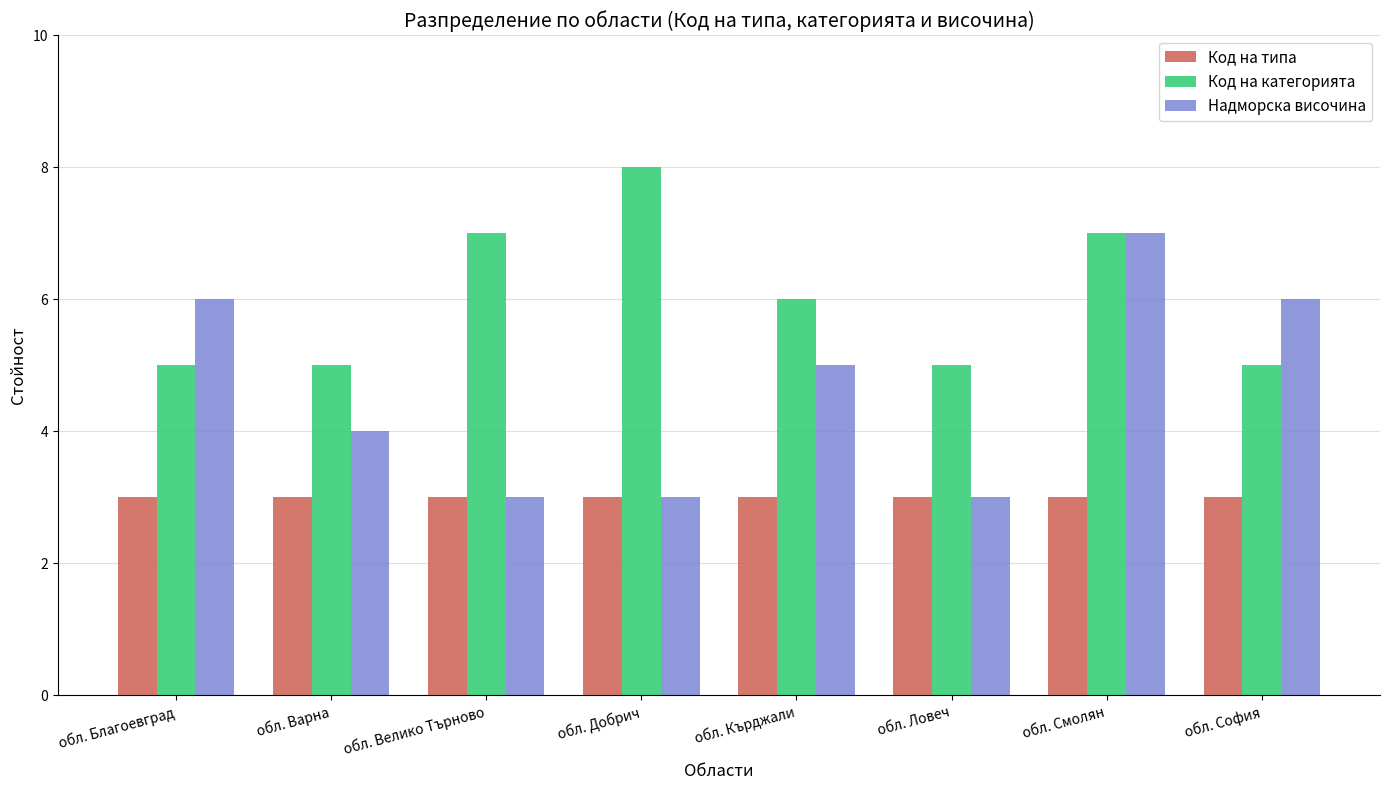

How many data points in Надморска височина are less than 5?

4